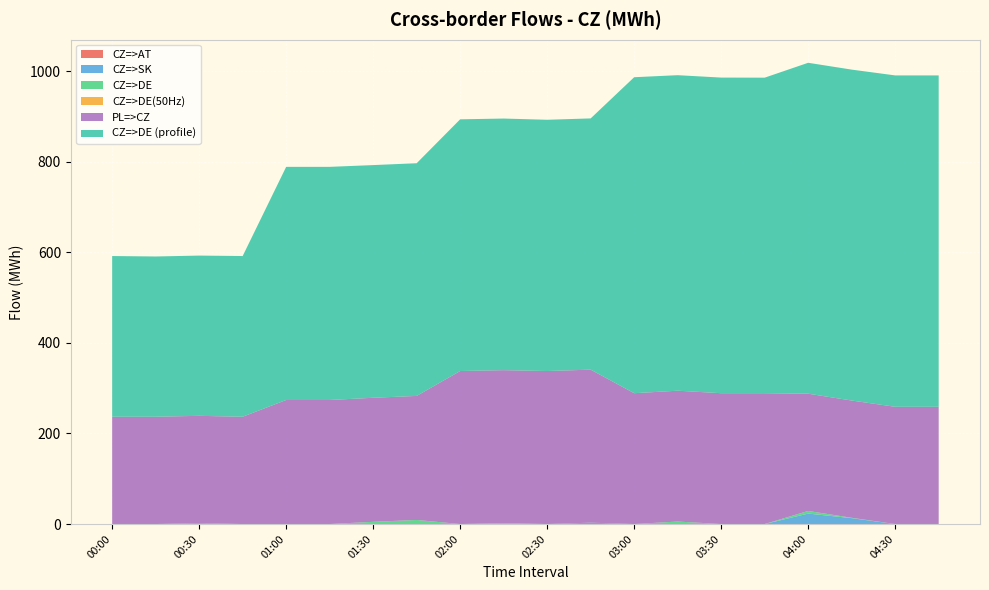

Reading left to right, extract all data points from this chart.

CZ=>AT: 00:00=0.0	00:15=0.0	00:30=0.0	00:45=0.0	01:00=0.0	01:15=0.0	01:30=0.0	01:45=0.0	02:00=0.0	02:15=0.0	02:30=0.0	02:45=0.0	03:00=0.0	03:15=0.0	03:30=0.0	03:45=0.0	04:00=0.0	04:15=0.0	04:30=0.0	04:45=0.0
CZ=>SK: 00:00=0.0	00:15=0.0	00:30=2.0	00:45=0.0	01:00=0.0	01:15=0.0	01:30=0.0	01:45=0.0	02:00=0.0	02:15=0.0	02:30=0.0	02:45=3.0	03:00=0.0	03:15=0.0	03:30=0.0	03:45=0.0	04:00=23.1	04:15=13.0	04:30=0.0	04:45=0.0
CZ=>DE: 00:00=0.0	00:15=0.0	00:30=0.0	00:45=0.0	01:00=0.0	01:15=0.0	01:30=4.9	01:45=9.0	02:00=0.0	02:15=1.9	02:30=0.0	02:45=0.0	03:00=0.0	03:15=5.5	03:30=0.0	03:45=0.0	04:00=5.8	04:15=0.8	04:30=0.0	04:45=0.0
CZ=>DE(50Hz): 00:00=0.0	00:15=0.0	00:30=0.0	00:45=0.0	01:00=0.0	01:15=0.0	01:30=0.0	01:45=0.0	02:00=0.0	02:15=0.0	02:30=0.0	02:45=0.0	03:00=0.0	03:15=0.0	03:30=0.0	03:45=0.0	04:00=0.0	04:15=0.0	04:30=0.0	04:45=0.0
PL=>CZ: 00:00=237.0	00:15=237.0	00:30=237.0	00:45=237.0	01:00=274.0	01:15=274.0	01:30=274.0	01:45=274.0	02:00=338.0	02:15=338.0	02:30=338.0	02:45=338.0	03:00=289.0	03:15=289.0	03:30=289.0	03:45=289.0	04:00=259.0	04:15=259.0	04:30=259.0	04:45=259.0
CZ=>DE (profile): 00:00=355.0	00:15=354.0	00:30=354.0	00:45=355.0	01:00=515.0	01:15=515.0	01:30=514.0	01:45=514.0	02:00=556.0	02:15=555.8	02:30=555.0	02:45=555.0	03:00=698.0	03:15=697.0	03:30=697.2	03:45=697.0	04:00=731.0	04:15=731.0	04:30=732.0	04:45=732.0